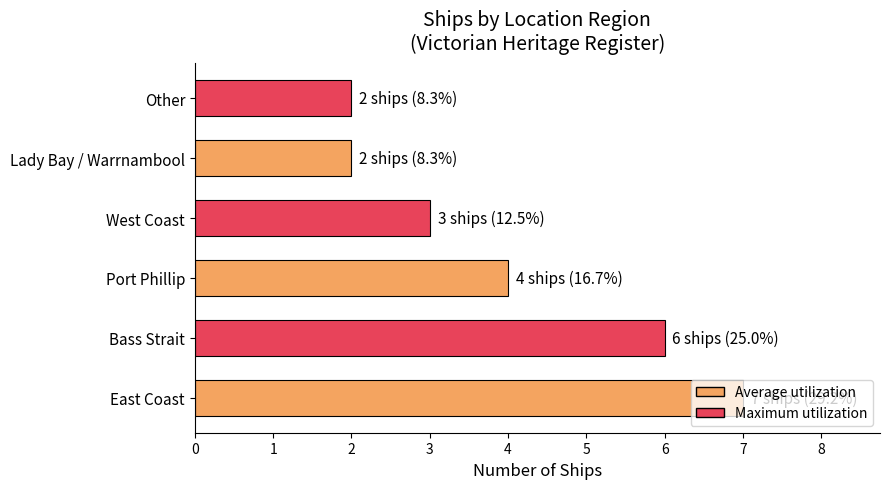

Which has a higher value, West Coast or Port Phillip?

Port Phillip